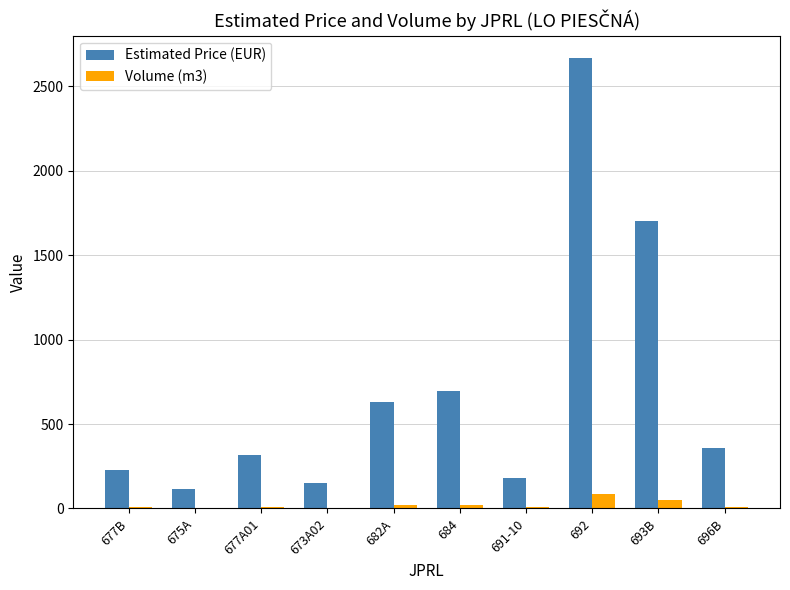

What is the sum of all Volume (m3) values?

221.0